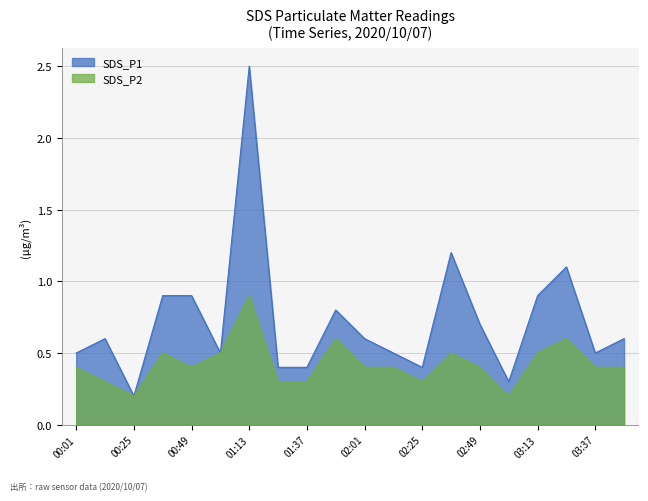

Reading left to right, transcribe all the data shown in this chart.

SDS_P1: 0.5	0.6	0.2	0.9	0.9	0.5	2.5	0.4	0.4	0.8	0.6	0.5	0.4	1.2	0.7	0.3	0.9	1.1	0.5	0.6
SDS_P2: 0.4	0.3	0.2	0.5	0.4	0.5	0.9	0.3	0.3	0.6	0.4	0.4	0.3	0.5	0.4	0.2	0.5	0.6	0.4	0.4